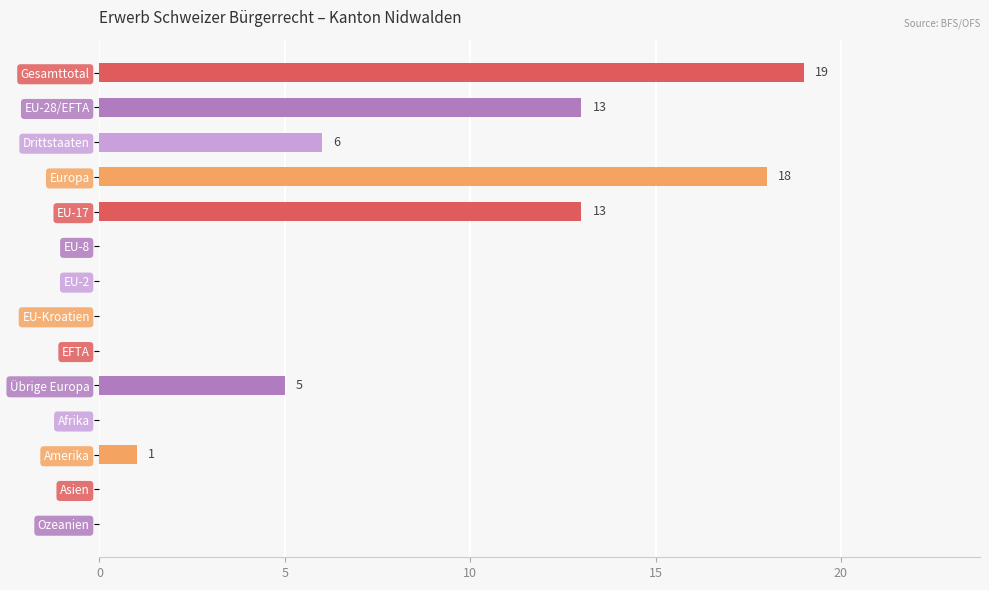

The chart shows a value of 0 at EU-Kroatien. True or false?

True